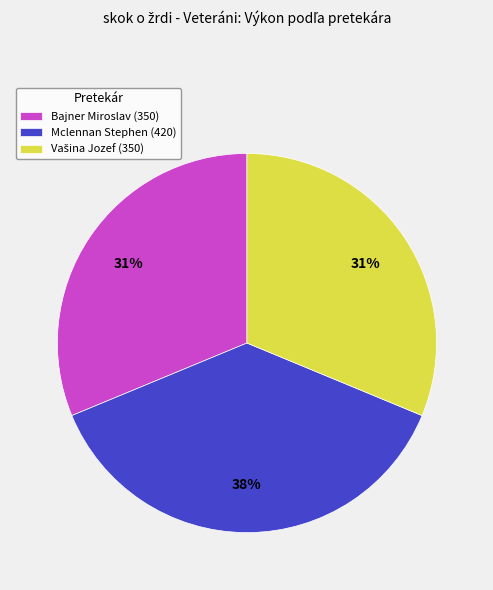

To the nearest percent, what is the average slice percentage?

33%